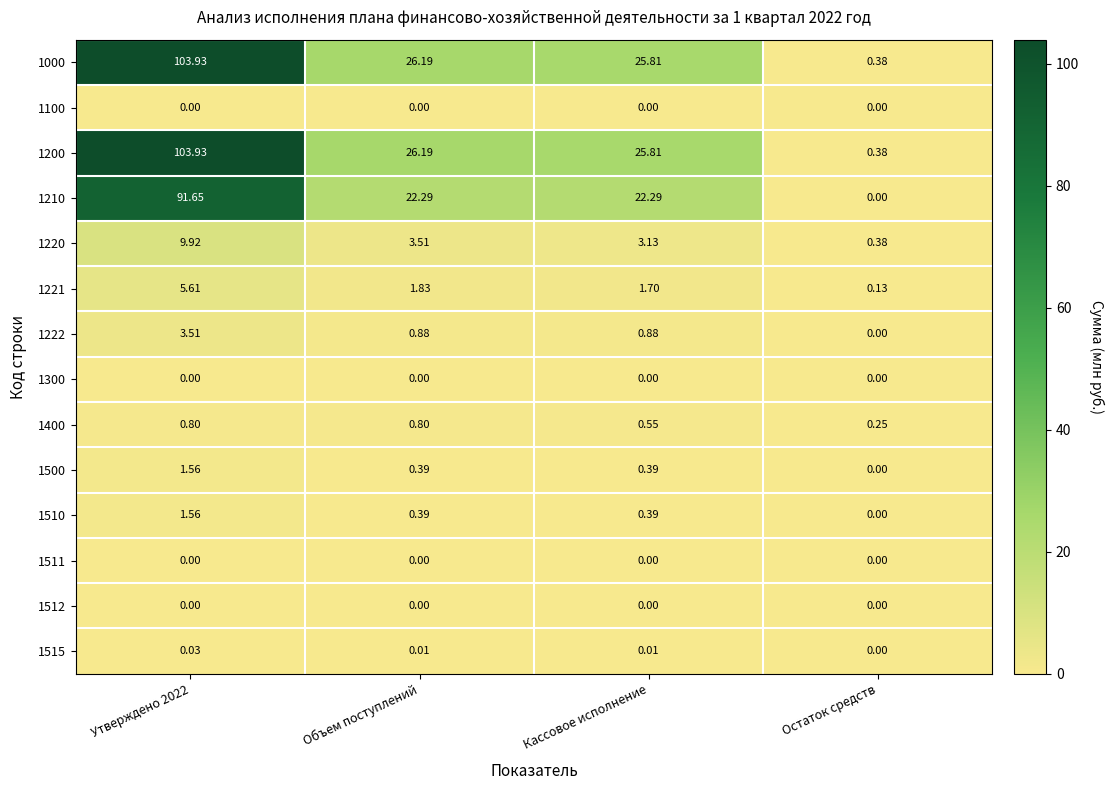

At which label does 1400 reach its minimum?

Остаток средств